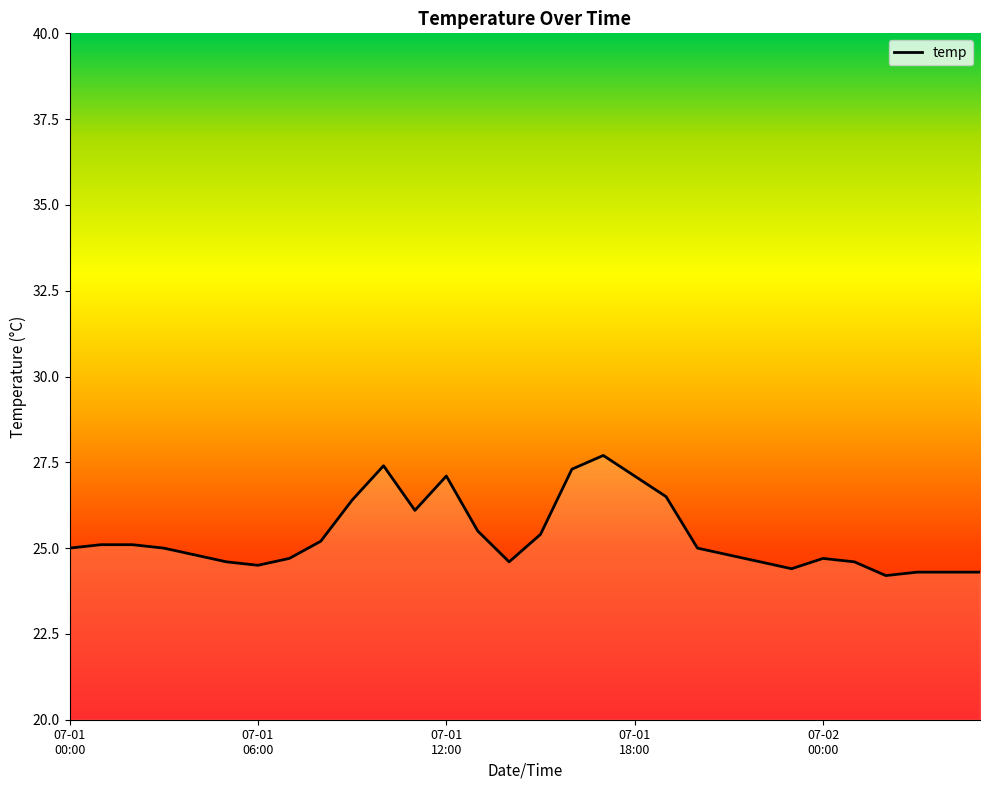

What is the smallest value displayed?

24.2